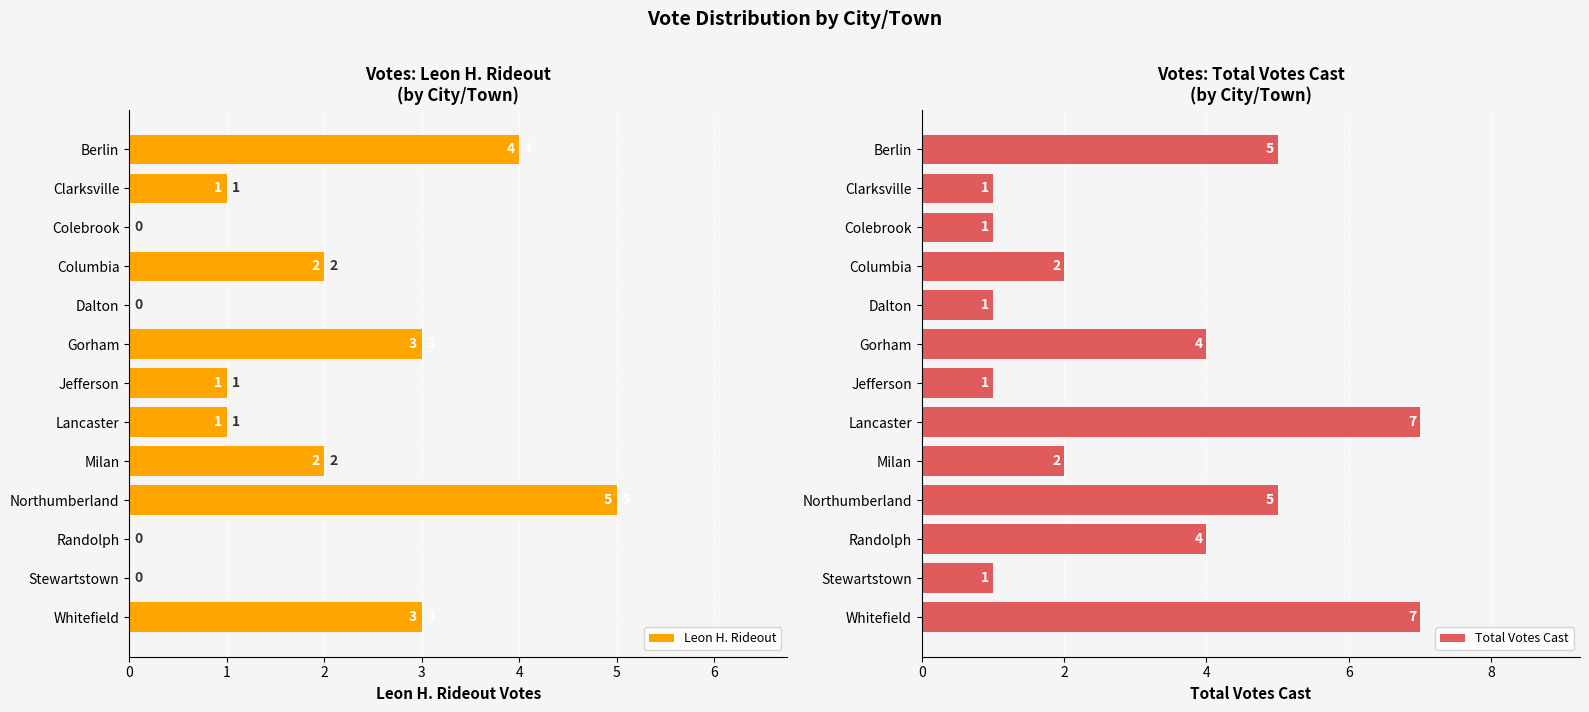

What is the sum of the Leon H. Rideout values at Stewartstown and Jefferson?

1